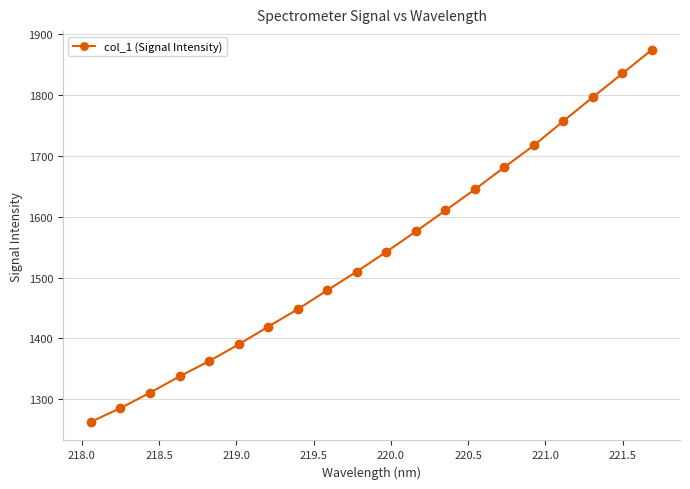

What is the value of the 20th point from the left?

1874.9